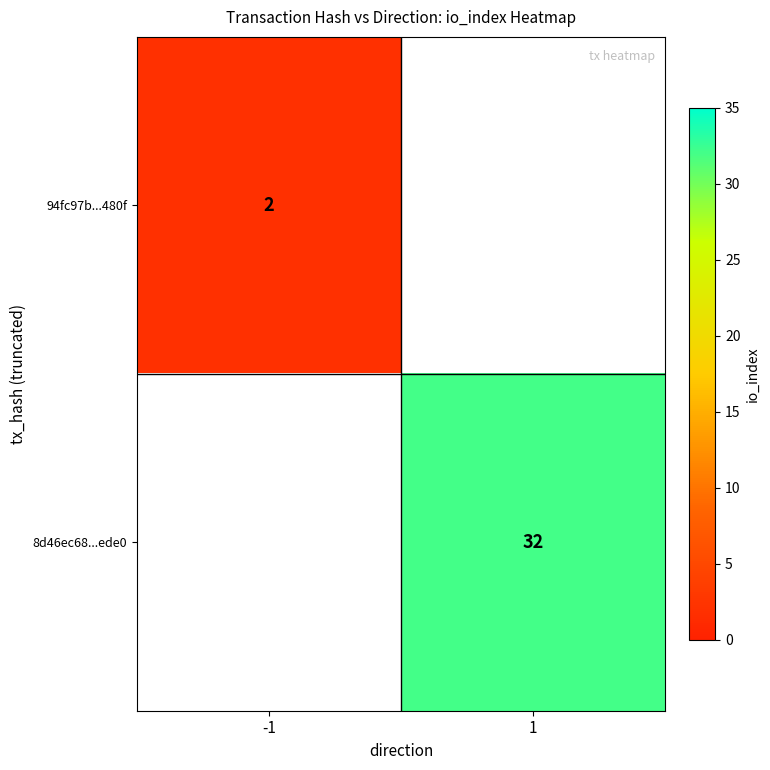

How many distinct data groups are displayed?

2